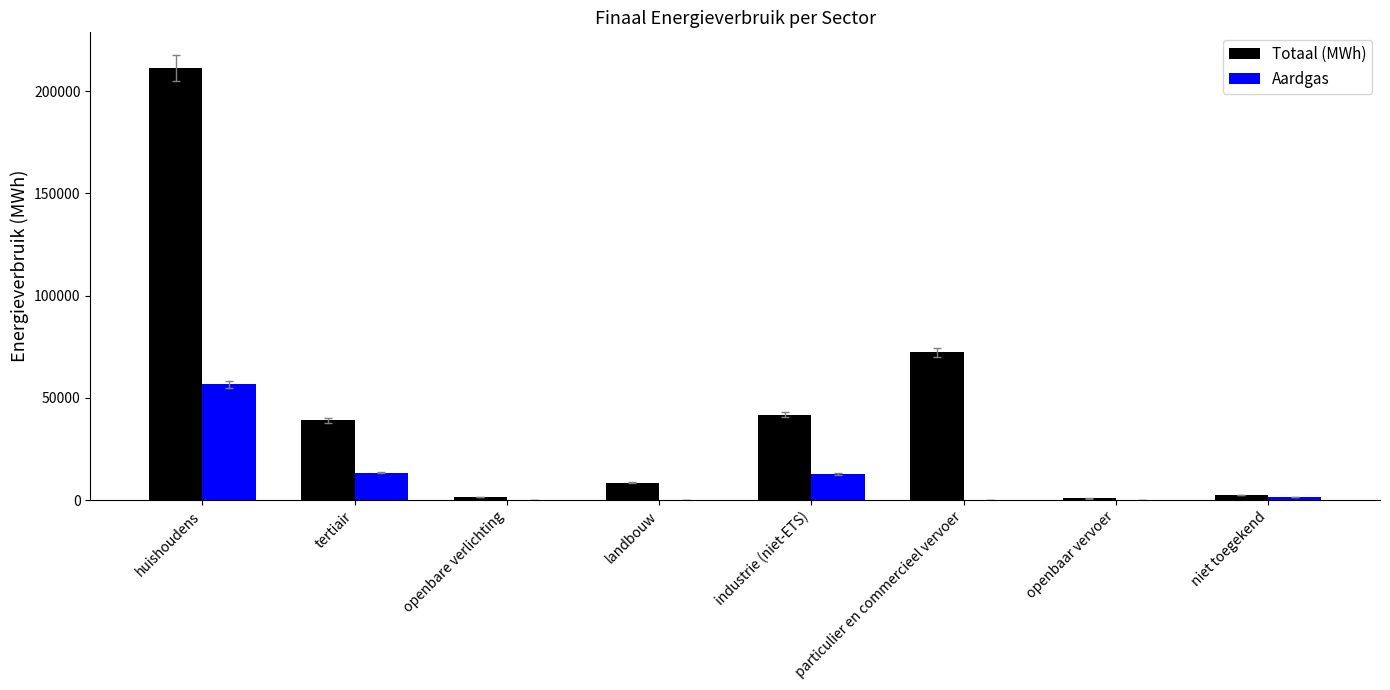

Between particulier en commercieel vervoer and niet toegekend, which series saw the biggest shift?

Totaal (MWh)